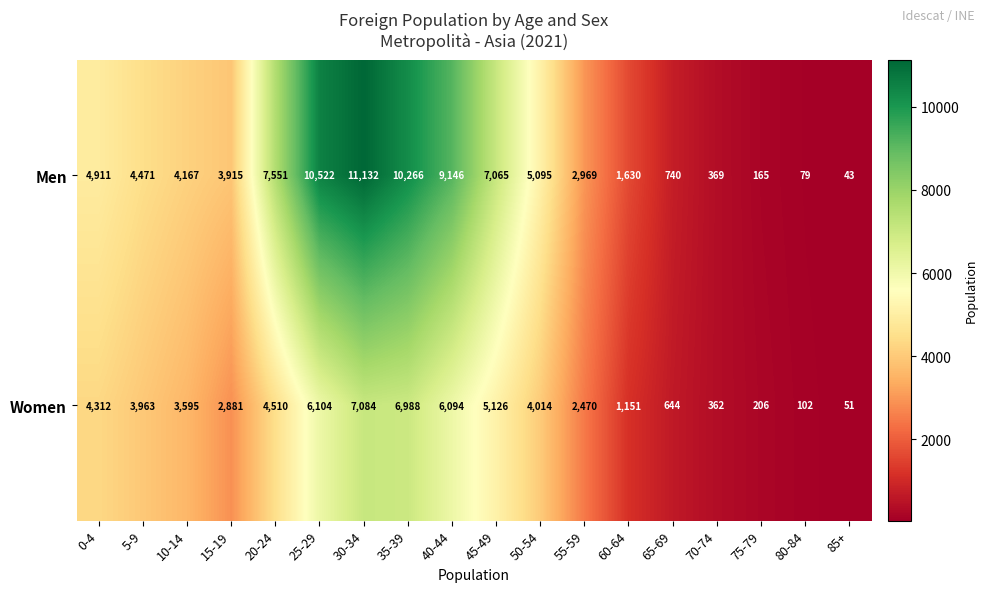

Which series has the largest total across all categories?

Men